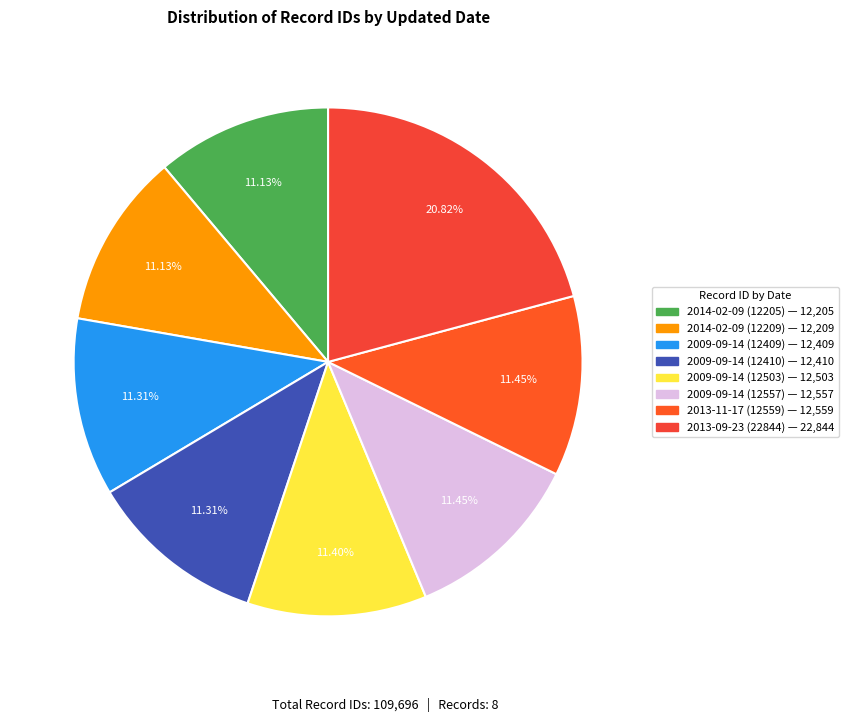

Which has a higher value, 2013-09-23 (22844) or 2014-02-09 (12209)?

2013-09-23 (22844)